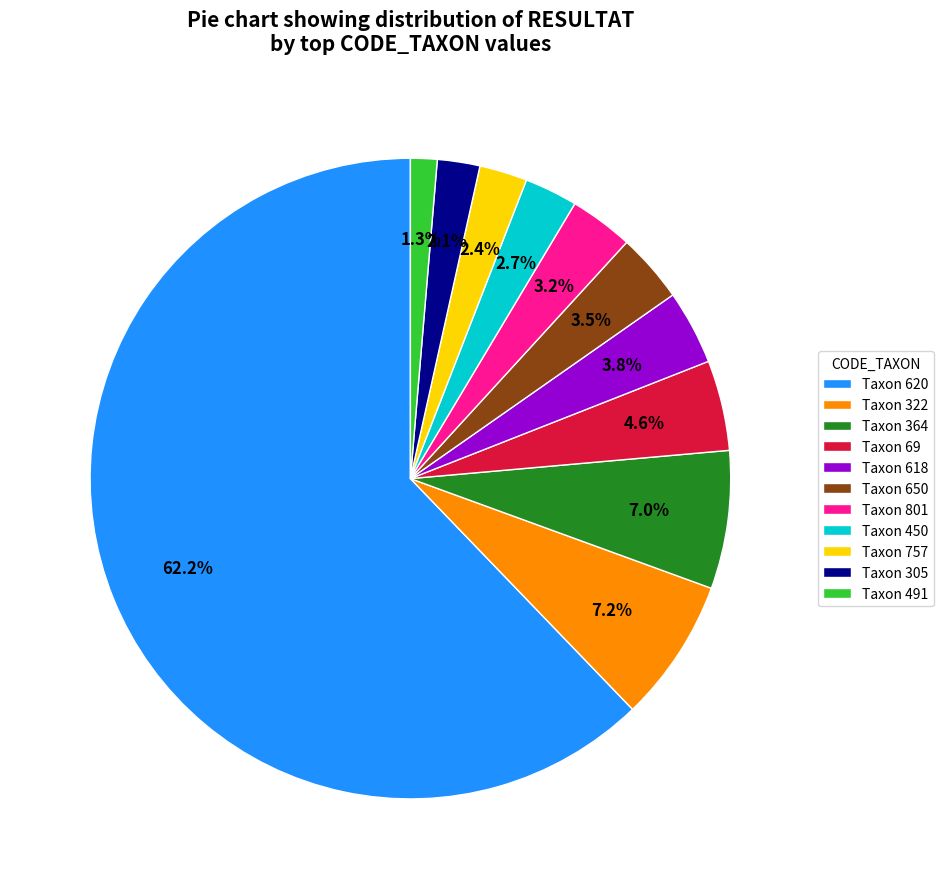

Between Taxon 620 and Taxon 322, which is larger?

Taxon 620